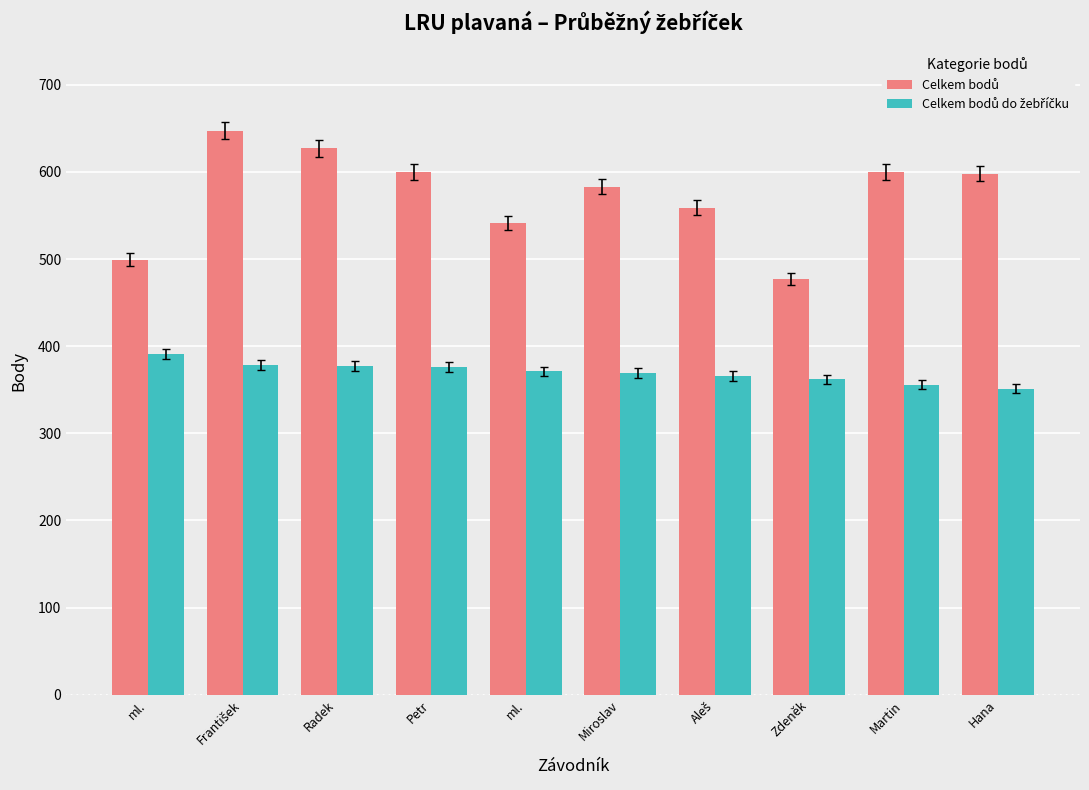

Count the number of categories in the chart.

10